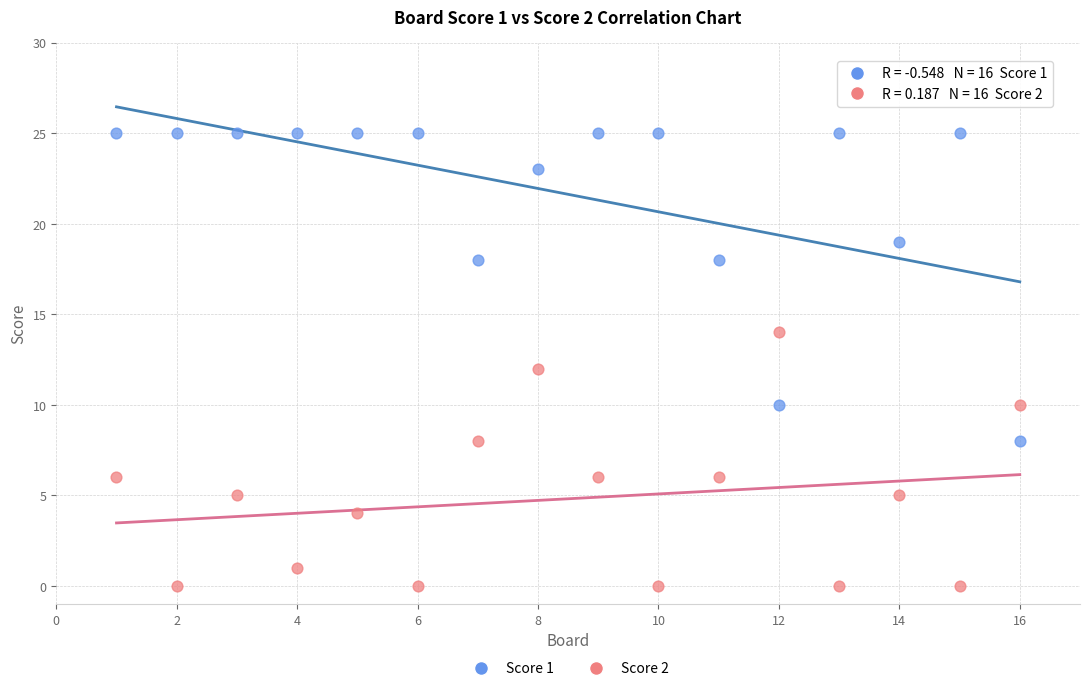

Across all data points, what is the range of X values (max minus min)?

15